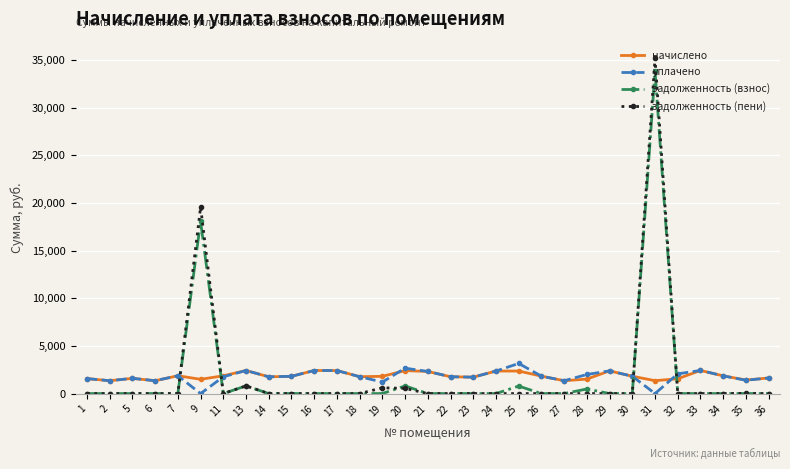

What is the difference between the highest and lowest values at 2?

1349.4